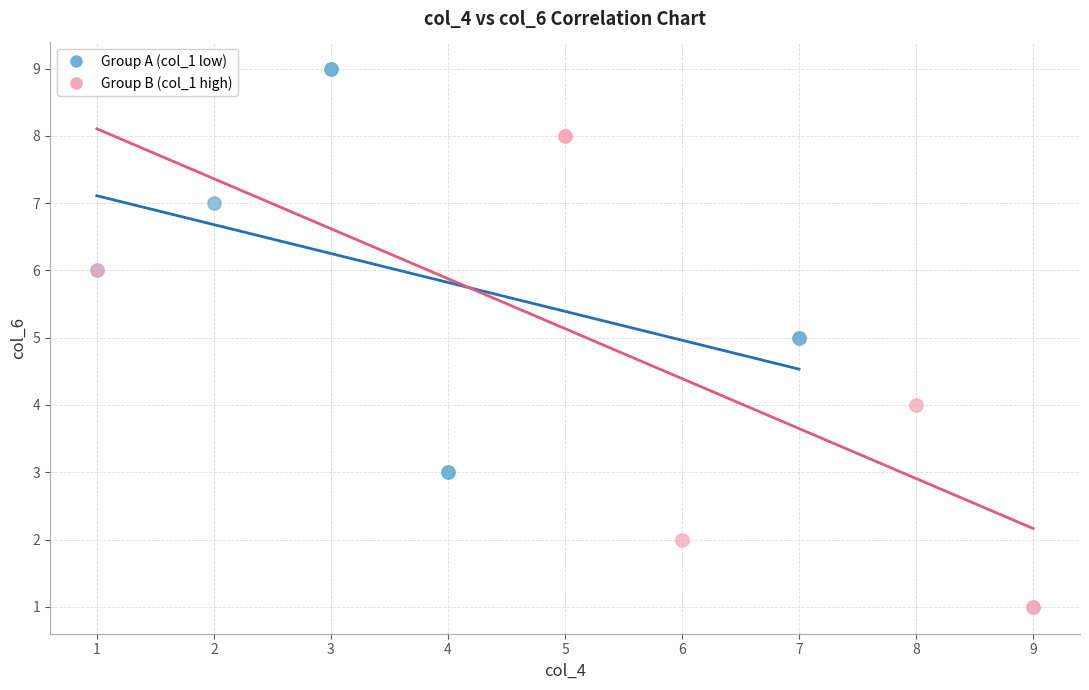

Which series reaches the minimum Y coordinate?

Group B (col_1 high)